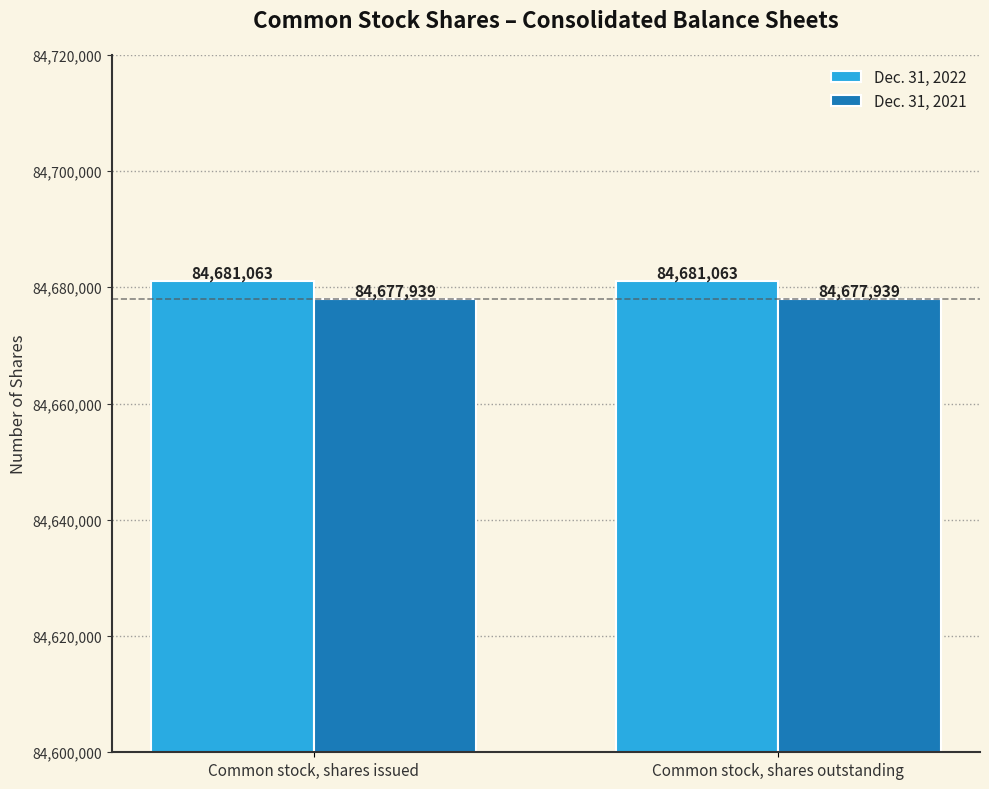

Are the bars grouped side by side (vs. stacked)?

Yes